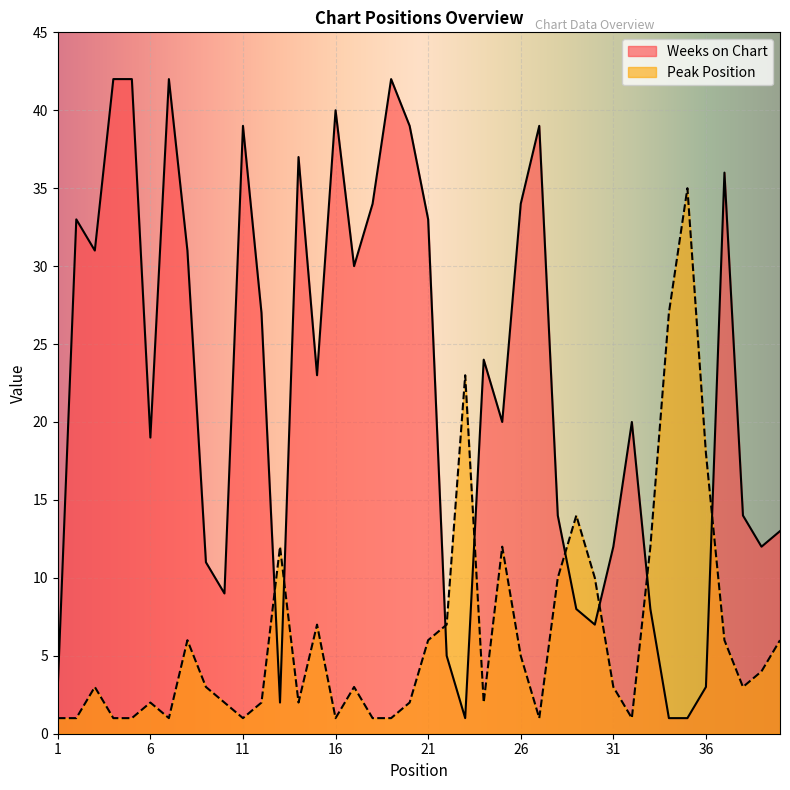

What is the greatest value displayed?

42